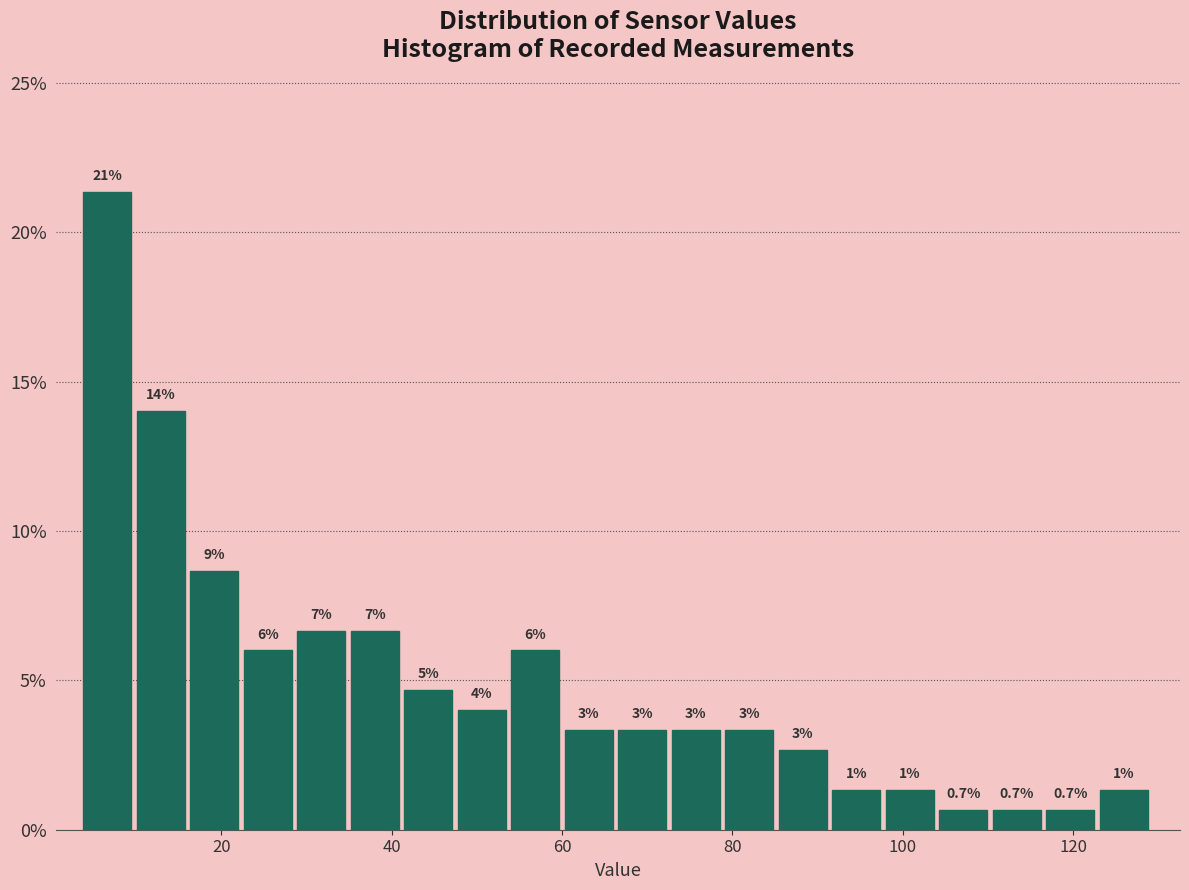

Around what value on the x-axis is the tallest bar? Give the approximate position of its centre, as read against the axis.

6